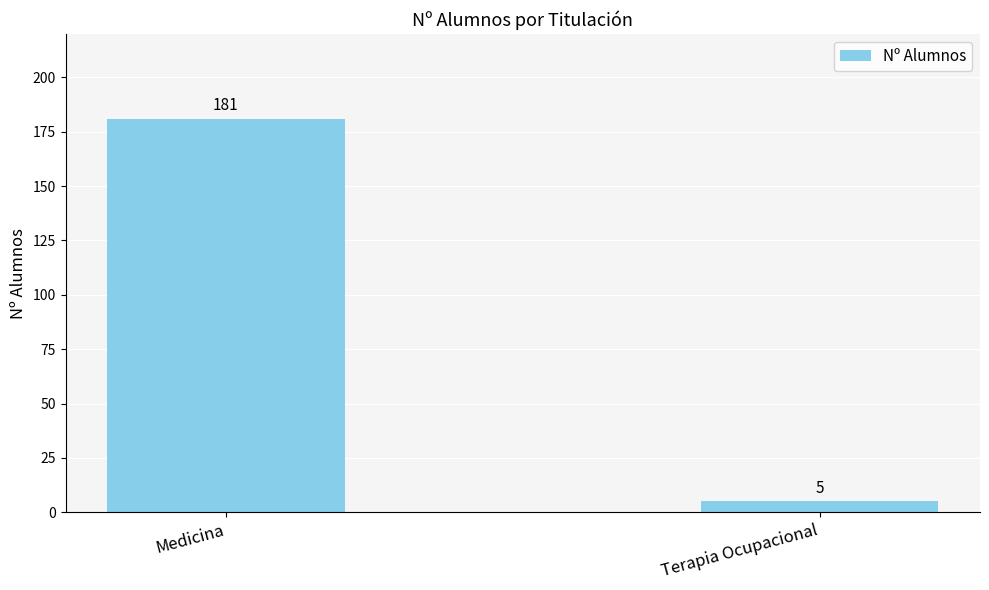

What value does the data have at Medicina?

181